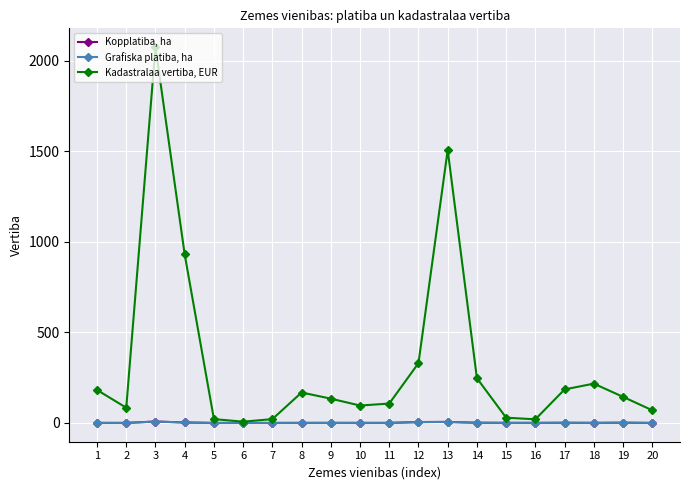

Which series has the largest total across all categories?

Kadastralaa vertiba, EUR